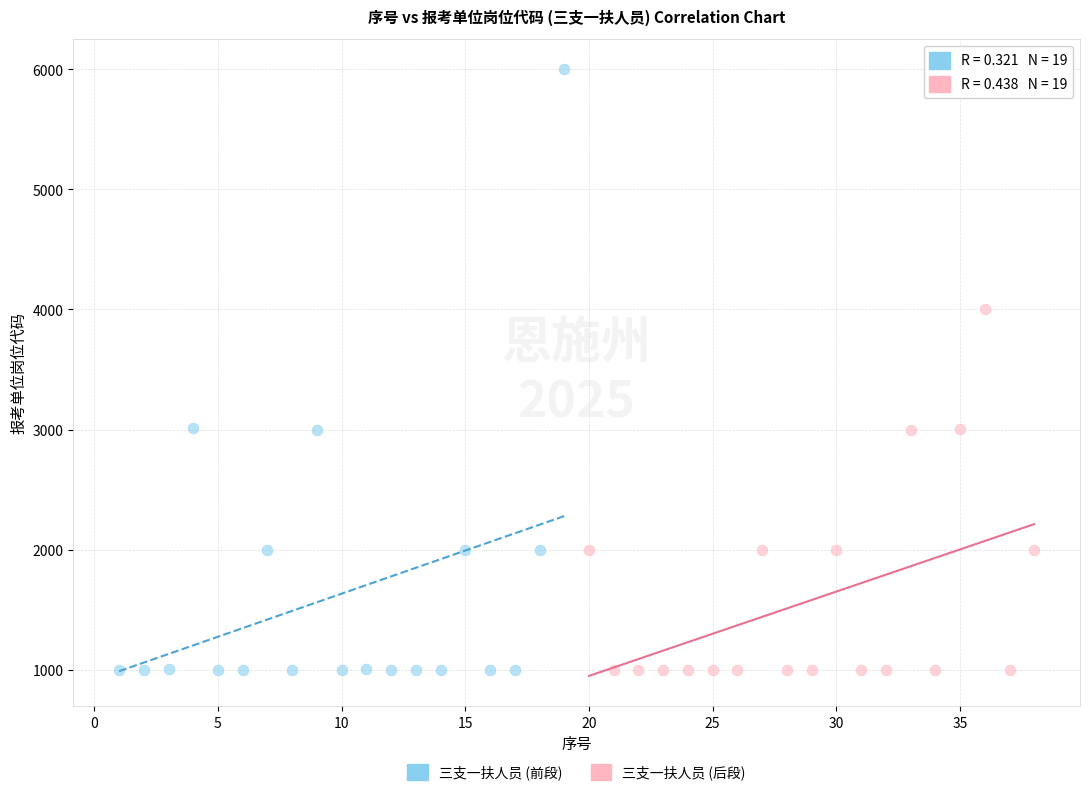

Which series has the widest spread of Y values?

三支一扶人员 (前段)